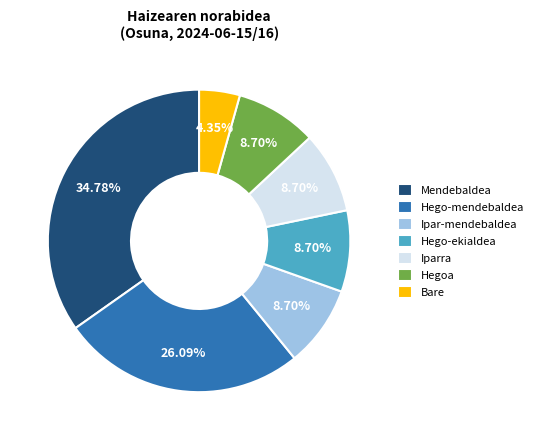

To the nearest percent, what is the difference between the largest and smallest slice percentages?

30%